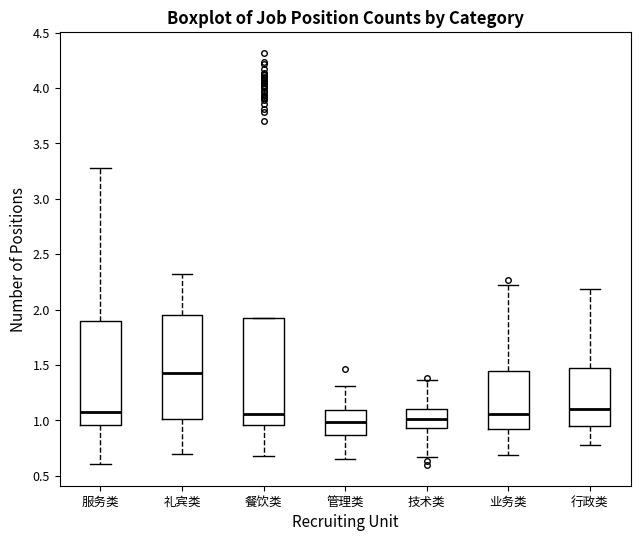

Which box's median line is the highest?

礼宾类